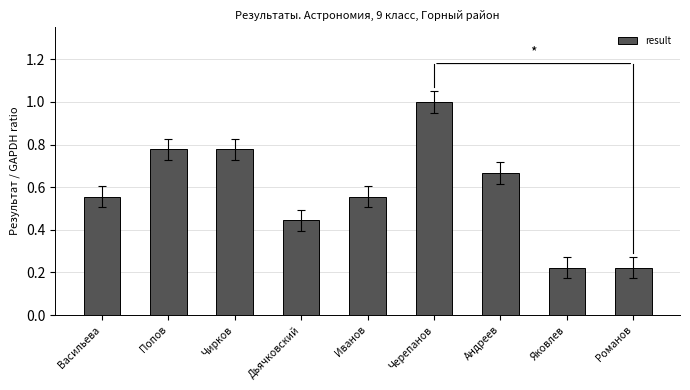

What is the approximate value at Черепанов?

1.0